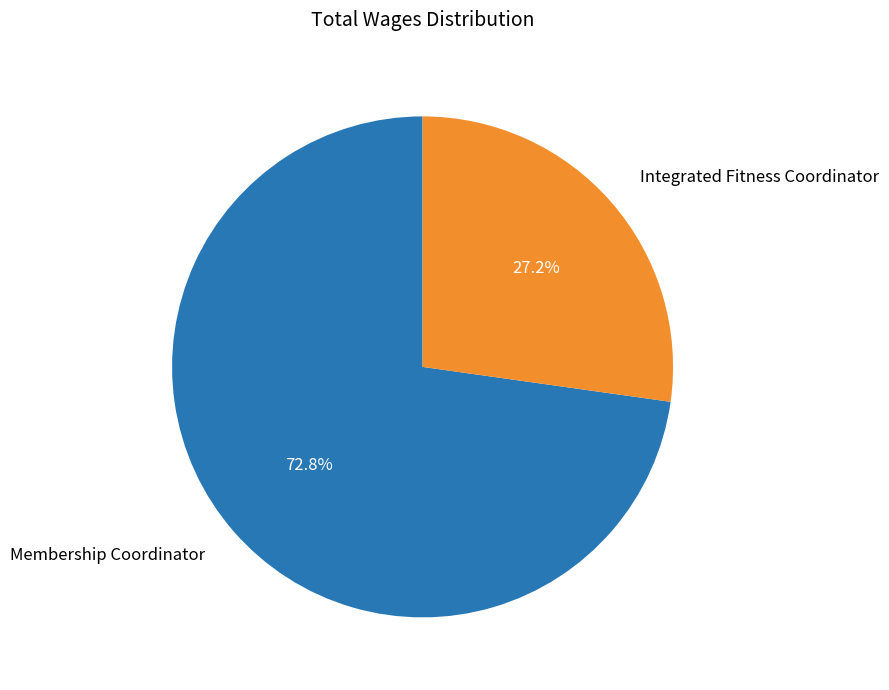

Which has a higher value, Integrated Fitness Coordinator or Membership Coordinator?

Membership Coordinator